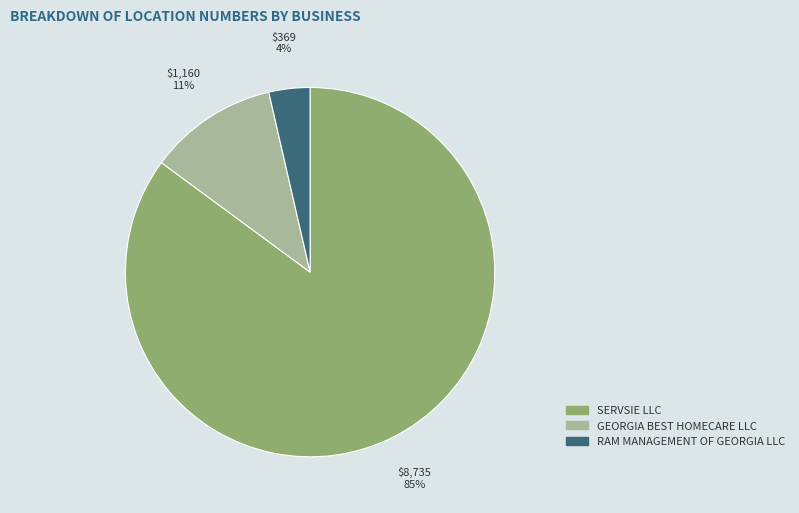

To the nearest percent, what is the difference between the SERVSIE LLC and GEORGIA BEST HOMECARE LLC slice percentages?

74%